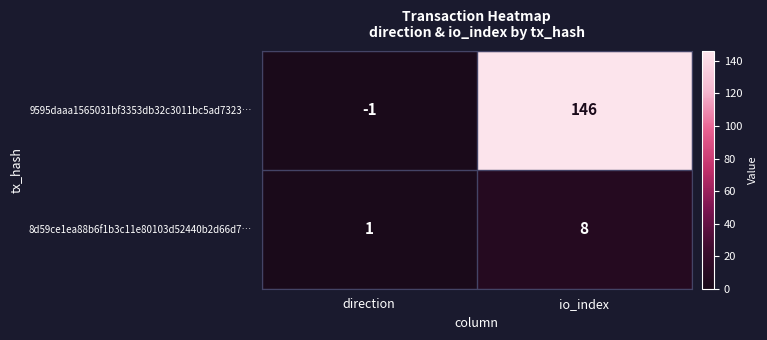

At how many categories does at least one series exceed 140?

1